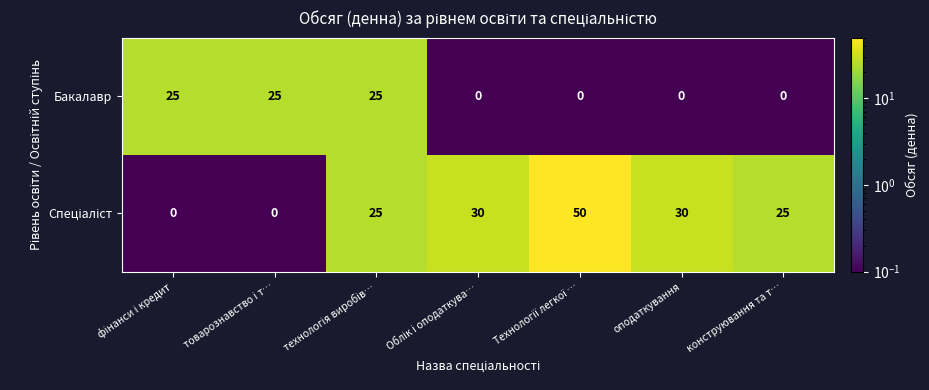

What is the spread (max minus min) of values at оподаткування?

30